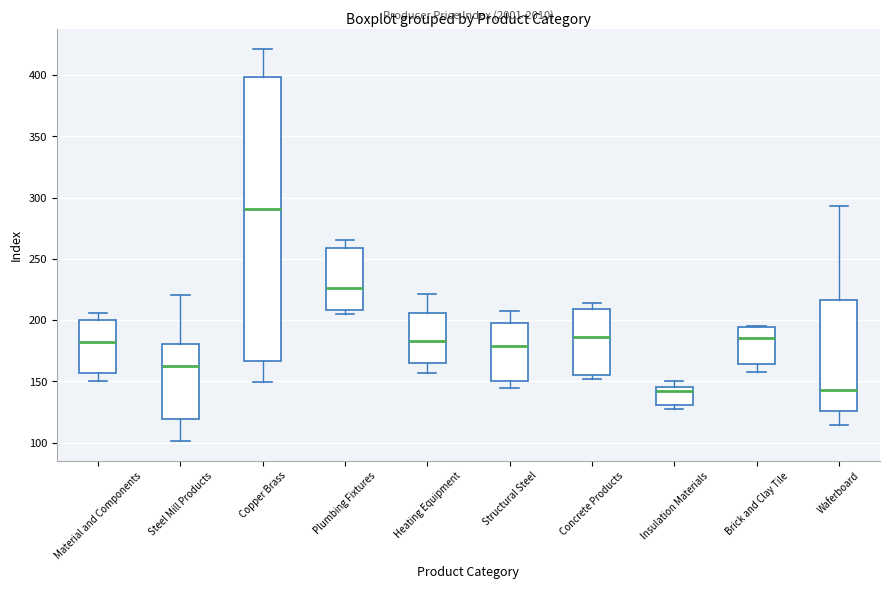

Reading left to right, read every box against the y-axis: the position of its median line, the range the box covers, and the ends of its whiskers. The values are not printed on the chart, so give them approximately, as read against the axis.

Material and Components: median 180, box 155 to 200, whiskers 150 to 205
Steel Mill Products: median 160, box 120 to 180, whiskers 100 to 220
Copper Brass: median 290, box 165 to 400, whiskers 150 to 420
Plumbing Fixtures: median 225, box 210 to 260, whiskers 205 to 265
Heating Equipment: median 185, box 165 to 205, whiskers 155 to 220
Structural Steel: median 180, box 150 to 200, whiskers 145 to 205
Concrete Products: median 185, box 155 to 210, whiskers 150 to 215
Insulation Materials: median 140, box 130 to 145, whiskers 130 (just below the box's lower edge) to 150
Brick and Clay Tile: median 185, box 165 to 195, whiskers 160 to 195
Waferboard: median 145, box 125 to 215, whiskers 115 to 295